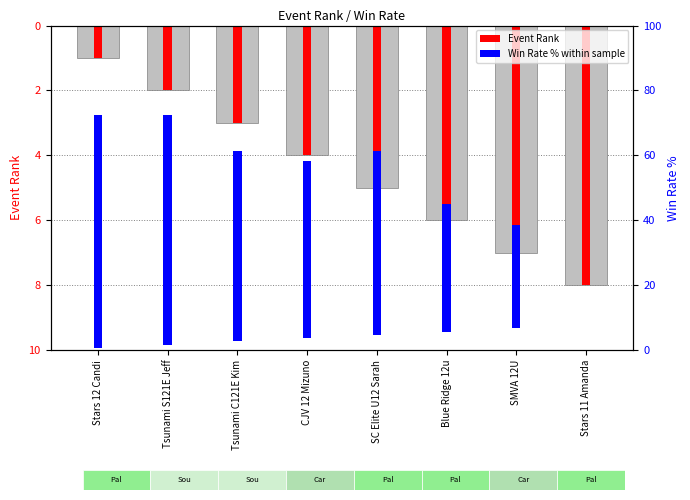

How many distinct data groups are displayed?

2